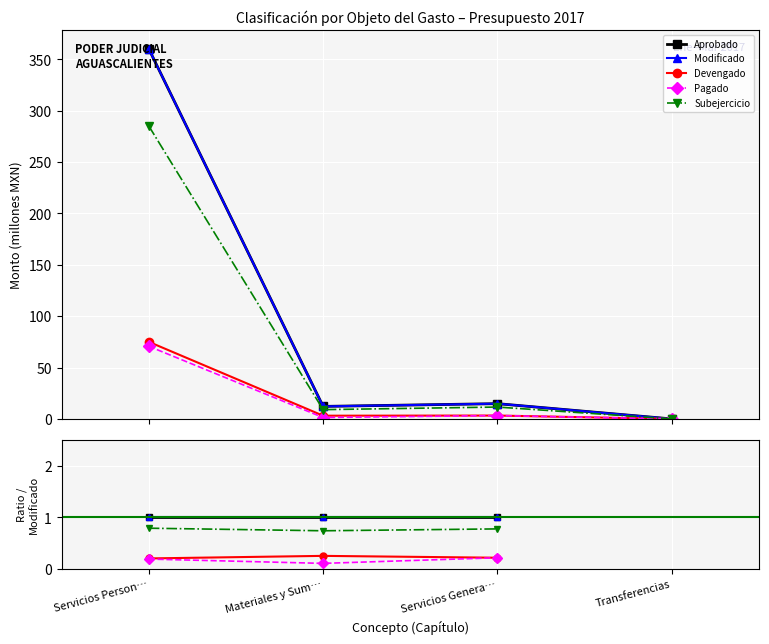

The Aprobado series shows 1.0 at Materiales y Sum…. True or false?

True